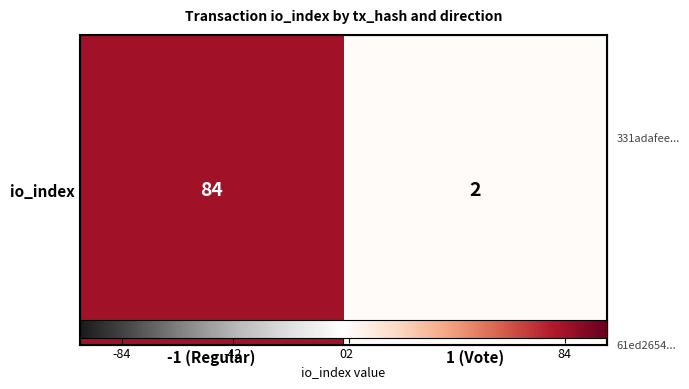

What is the smallest value displayed?

2